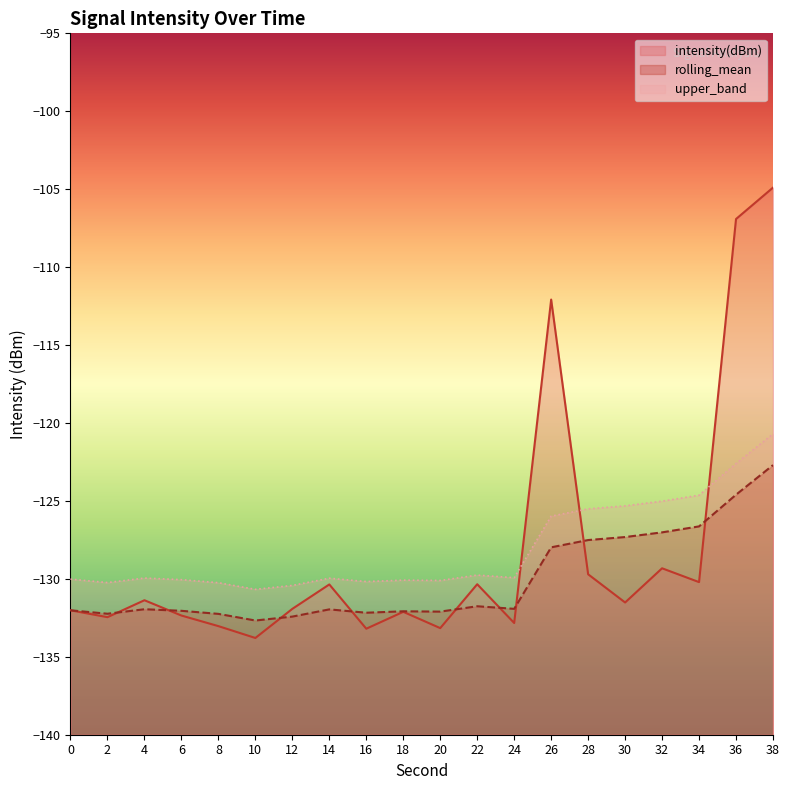

What is the value of the rolling_mean point at the 5th from the left?

-132.2